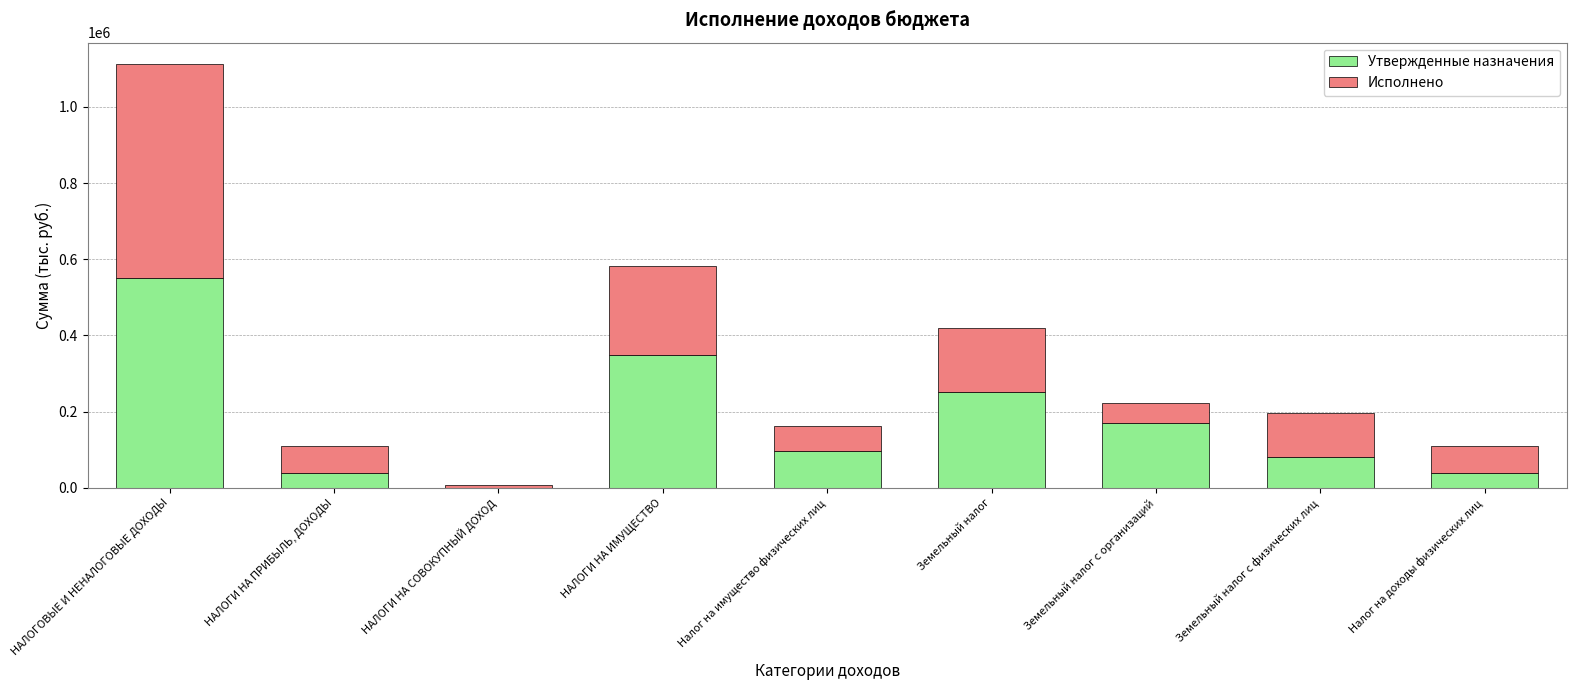

Where does the Утвержденные назначения series first go above 97000?

НАЛОГОВЫЕ И НЕНАЛОГОВЫЕ ДОХОДЫ